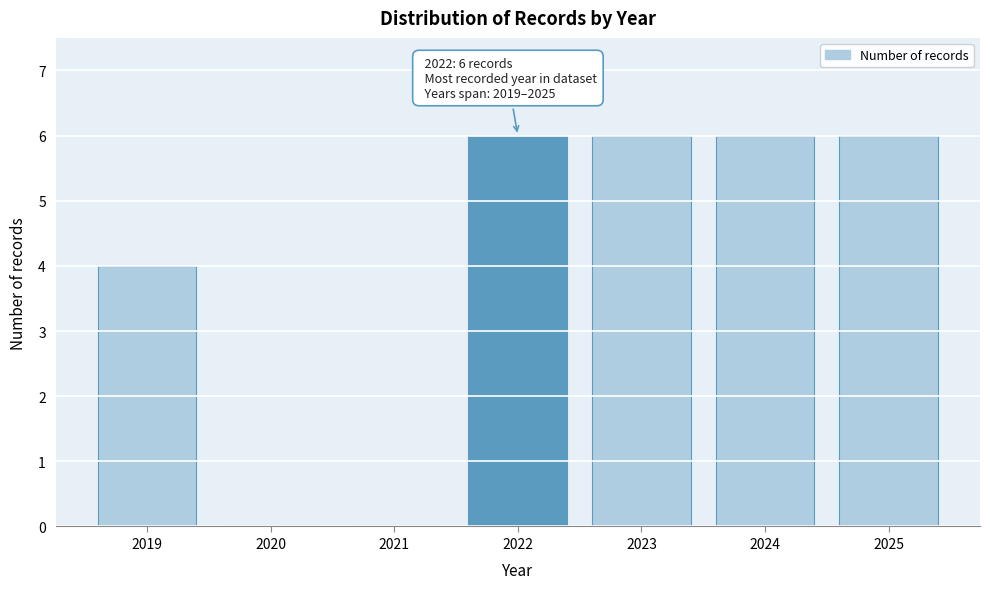

Reading left to right, transcribe all the data shown in this chart.

2019=4	2020=0	2021=0	2022=6	2023=6	2024=6	2025=6